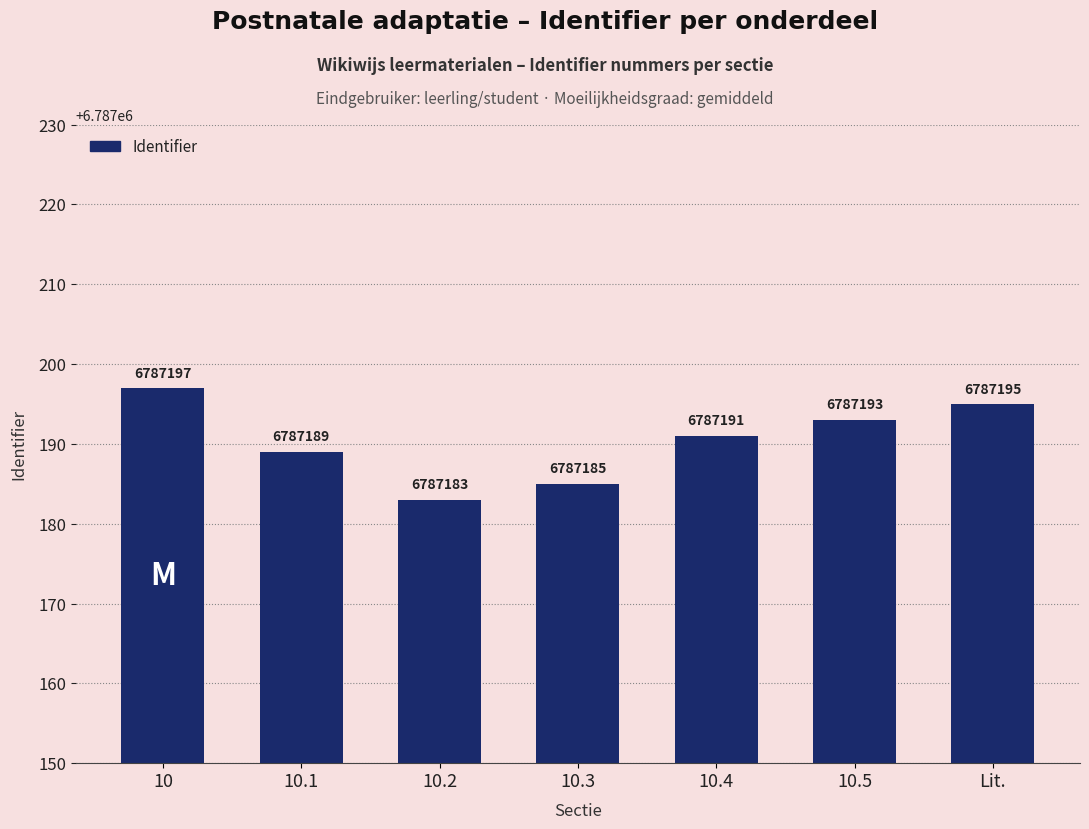

What is the value of the 1st bar from the left?

6787197